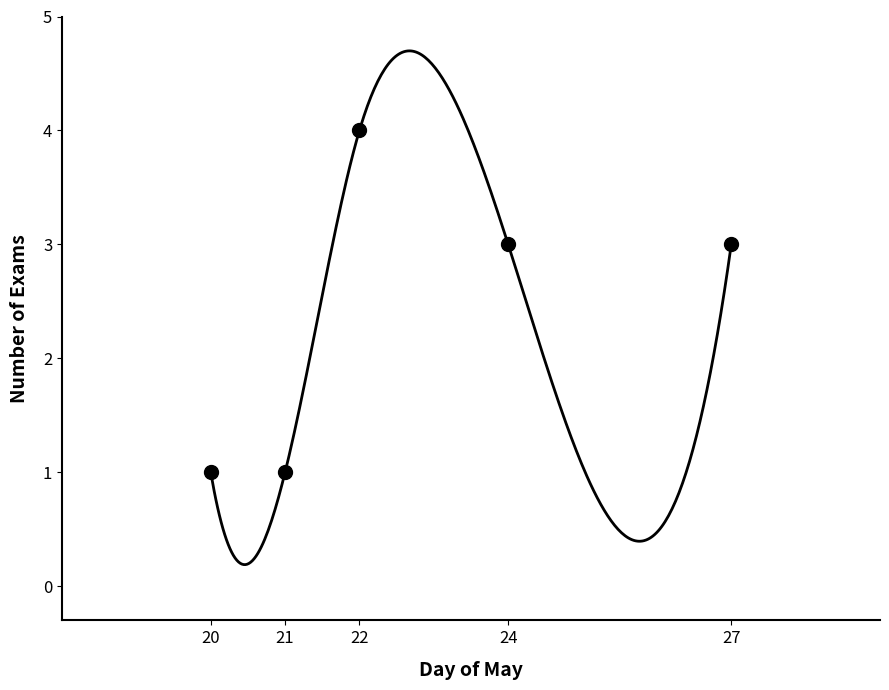

Where is the data nearest to the value 2?

20